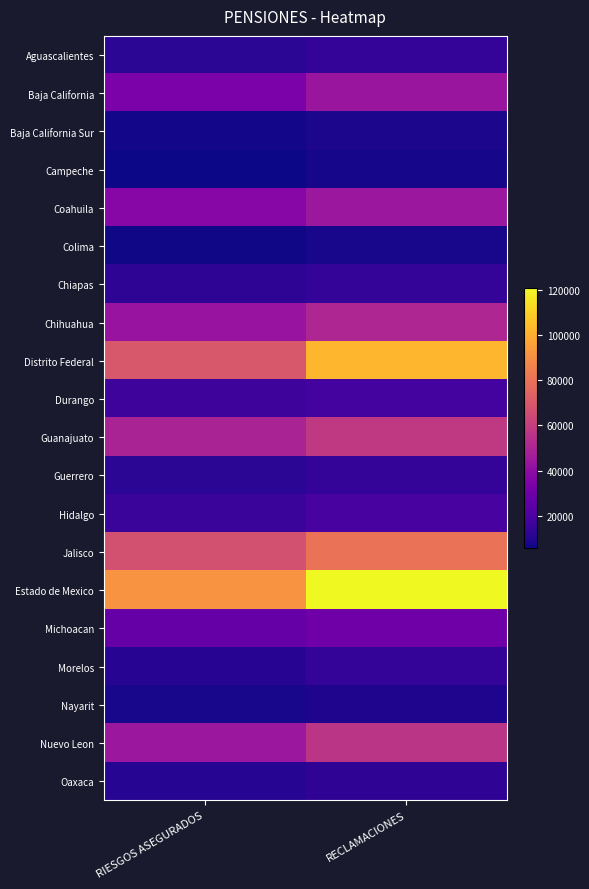

Reading left to right, what are all the values shown in this chart?

Aguascalientes: RIESGOS ASEGURADOS=11926	RECLAMACIONES=13673
Baja California: RIESGOS ASEGURADOS=33825	RECLAMACIONES=43882
Baja California Sur: RIESGOS ASEGURADOS=6844	RECLAMACIONES=8308
Campeche: RIESGOS ASEGURADOS=5749	RECLAMACIONES=7316
Coahuila: RIESGOS ASEGURADOS=37560	RECLAMACIONES=44234
Colima: RIESGOS ASEGURADOS=6247	RECLAMACIONES=7952
Chiapas: RIESGOS ASEGURADOS=12353	RECLAMACIONES=13766
Chihuahua: RIESGOS ASEGURADOS=42593	RECLAMACIONES=50527
Distrito Federal: RIESGOS ASEGURADOS=69510	RECLAMACIONES=102539
Durango: RIESGOS ASEGURADOS=16128	RECLAMACIONES=18140
Guanajuato: RIESGOS ASEGURADOS=49273	RECLAMACIONES=58158
Guerrero: RIESGOS ASEGURADOS=12000	RECLAMACIONES=13947
Hidalgo: RIESGOS ASEGURADOS=15526	RECLAMACIONES=18826
Jalisco: RIESGOS ASEGURADOS=67155	RECLAMACIONES=80074
Estado de Mexico: RIESGOS ASEGURADOS=91837	RECLAMACIONES=120671
Michoacan: RIESGOS ASEGURADOS=27405	RECLAMACIONES=30294
Morelos: RIESGOS ASEGURADOS=10980	RECLAMACIONES=14142
Nayarit: RIESGOS ASEGURADOS=7896	RECLAMACIONES=8990
Nuevo Leon: RIESGOS ASEGURADOS=43948	RECLAMACIONES=56358
Oaxaca: RIESGOS ASEGURADOS=10481	RECLAMACIONES=12917